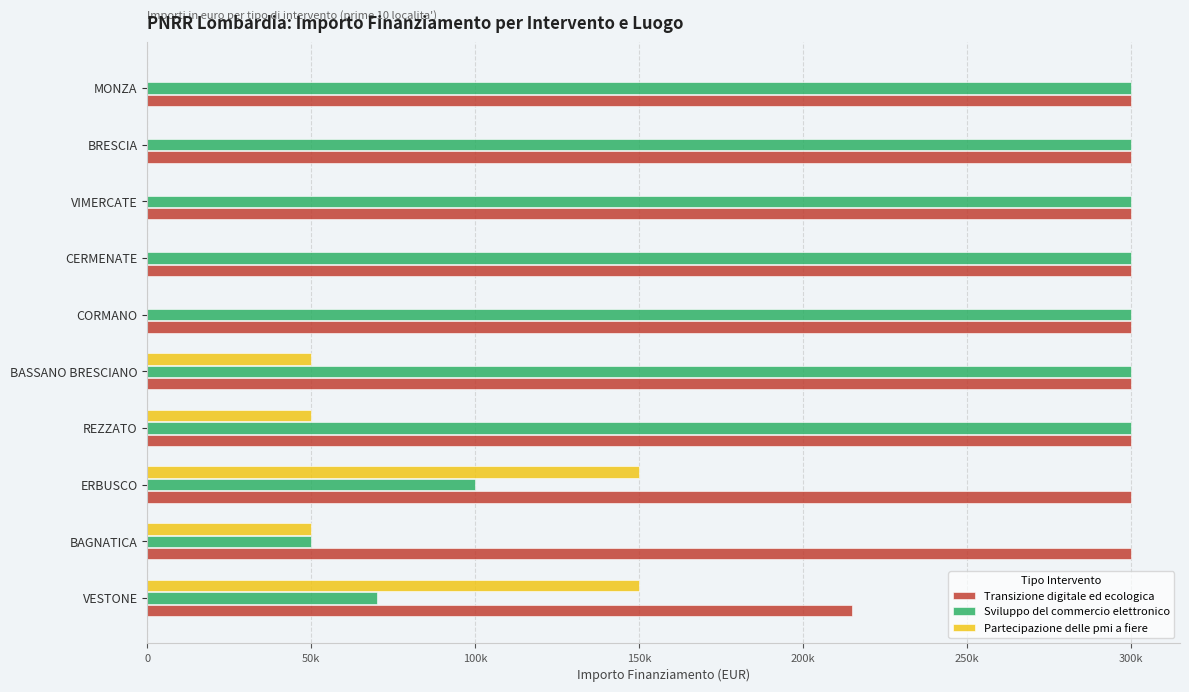

What are all the series names shown in the legend?

Transizione digitale ed ecologica, Sviluppo del commercio elettronico, Partecipazione delle pmi a fiere